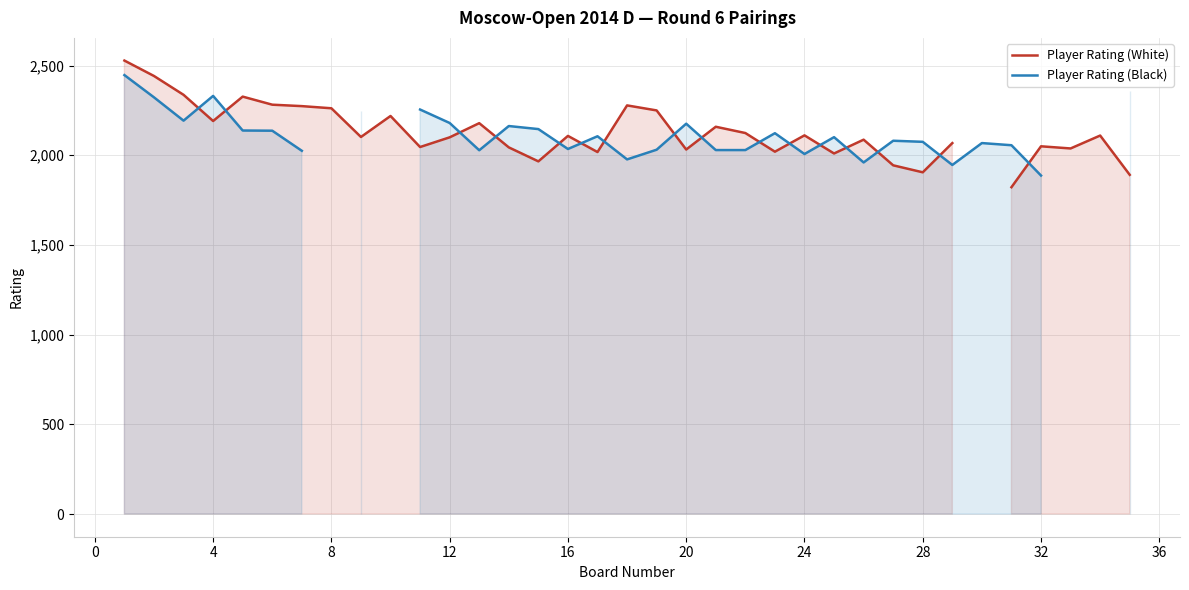

What is the greatest value displayed?

2528.0